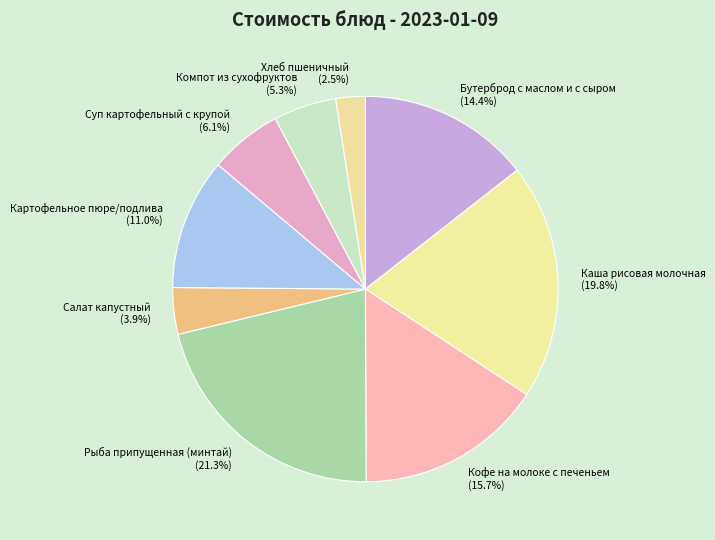

To the nearest percent, what is the average slice percentage?

11%